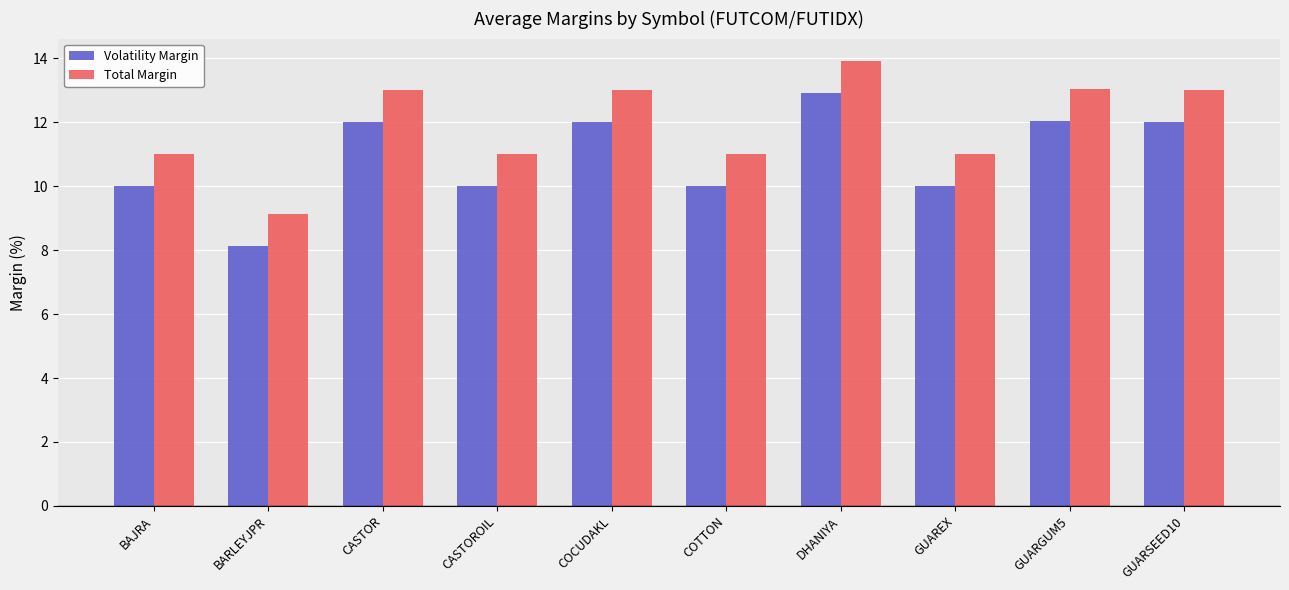

What is the difference between the maximum and second lowest values in the Volatility Margin series?

2.9